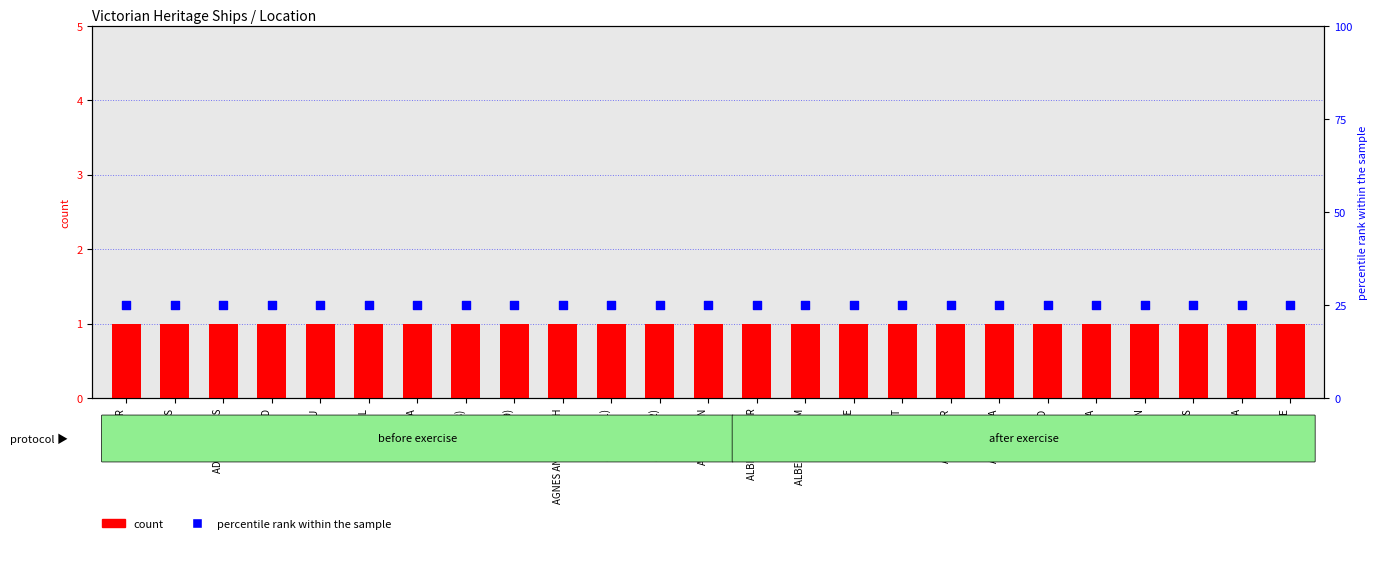

Which series has the widest spread of Y values?

count